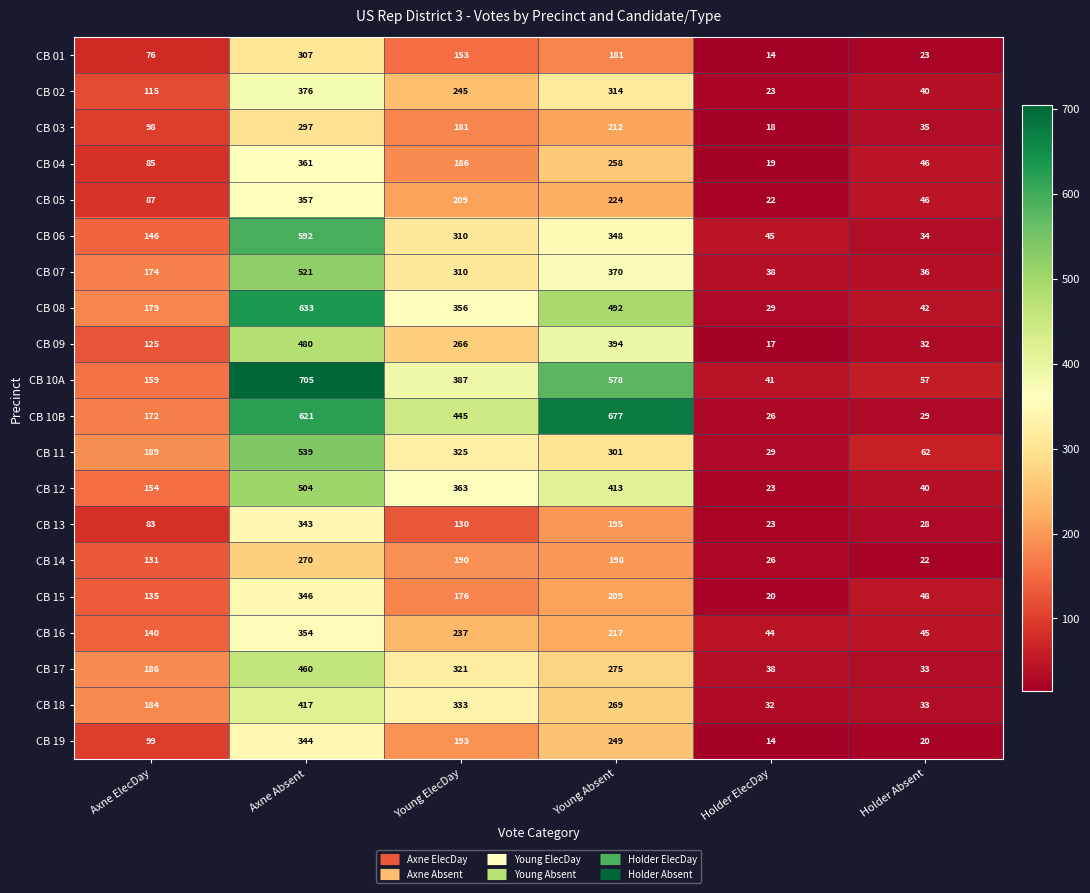

List the labels in order of CB 15 value, smallest first.

Holder ElecDay, Holder Absent, Axne ElecDay, Young ElecDay, Young Absent, Axne Absent